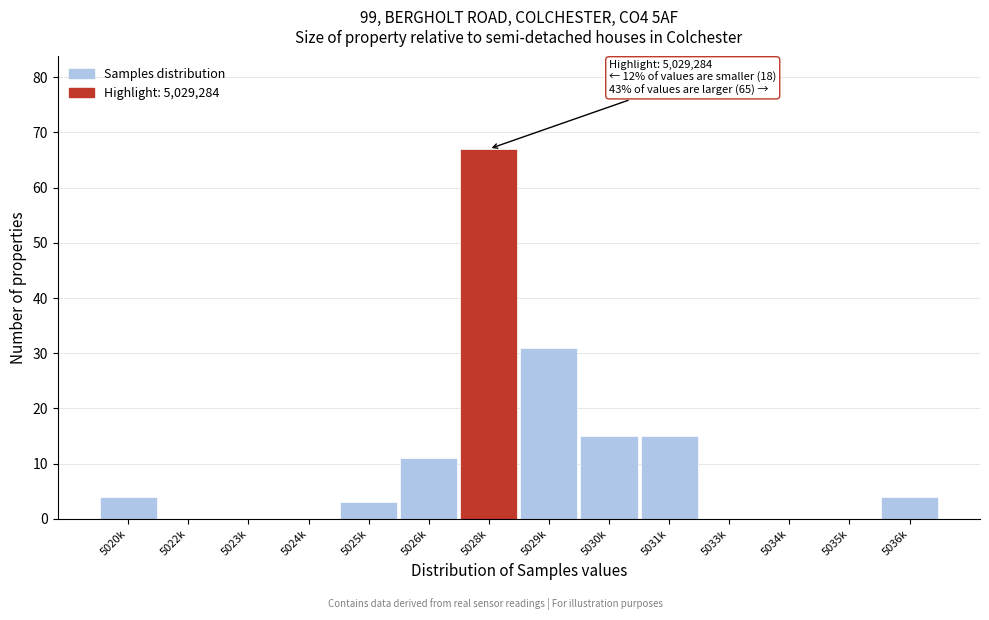

Reading left to right, extract all data points from this chart.

5020k=4	5022k=0	5023k=0	5024k=0	5025k=3	5026k=11	5028k=67	5029k=31	5030k=15	5031k=15	5033k=0	5034k=0	5035k=0	5036k=4